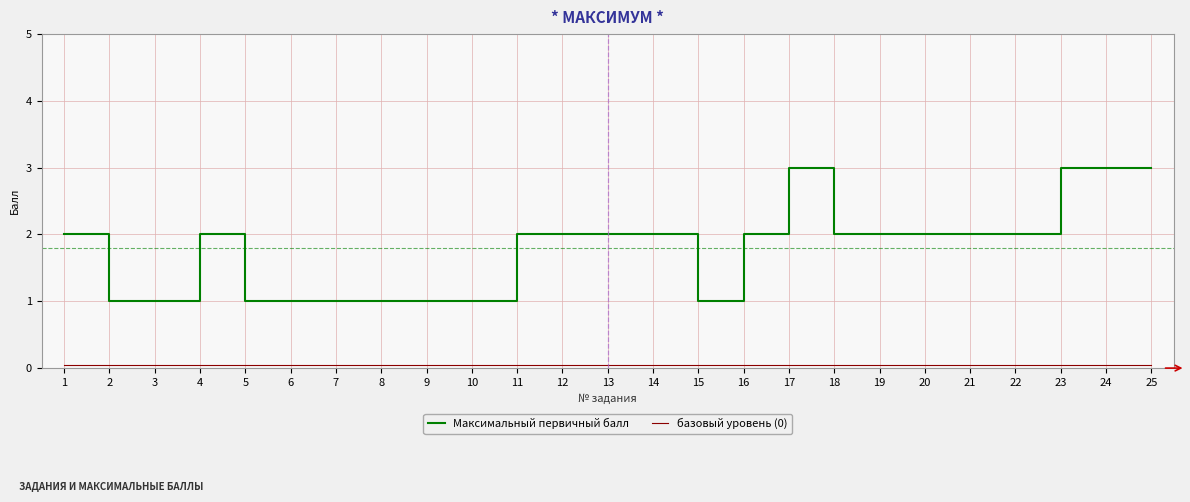

What is the maximum value shown in the chart?

3.0